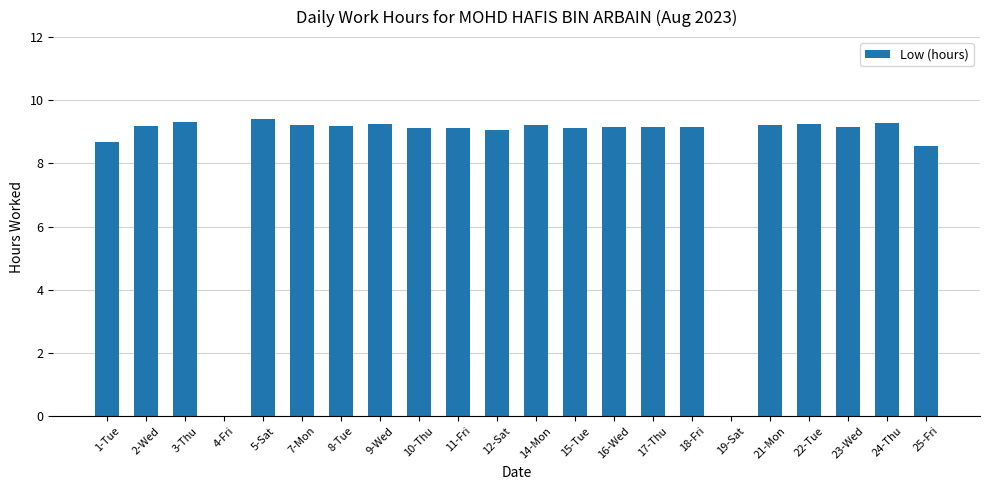

Approximately how many times larger is the value at 3-Thu compared to 21-Mon?

1.0